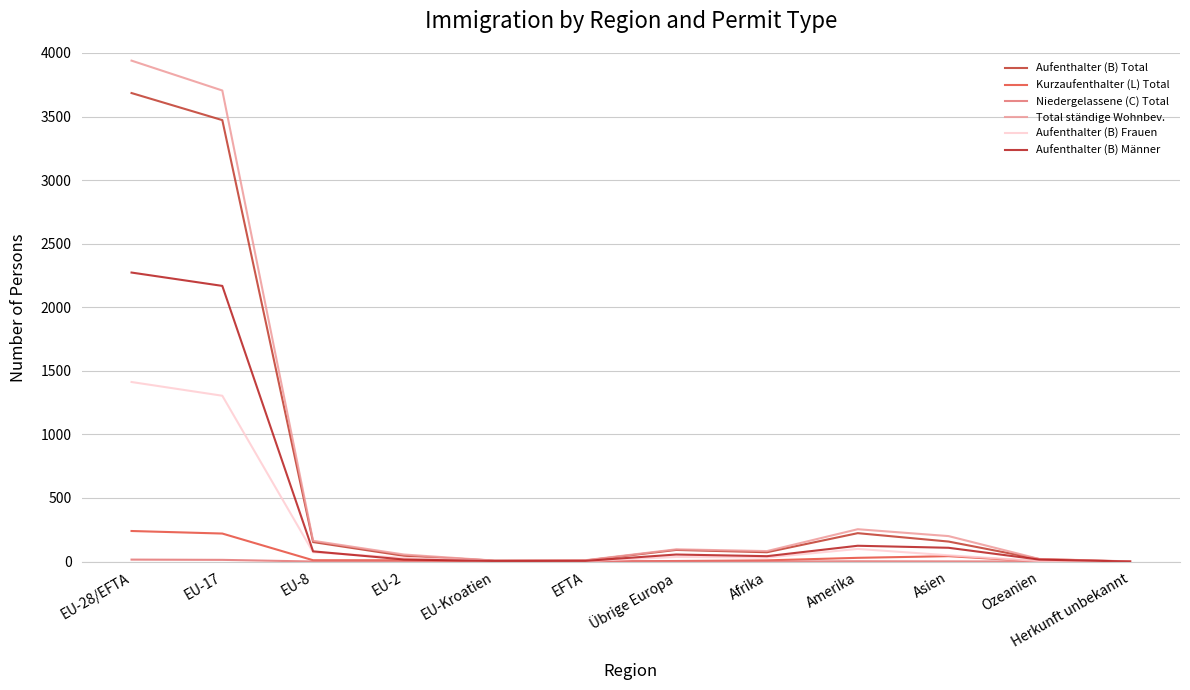

At which label does Total ständige Wohnbev. first exceed 96?

EU-28/EFTA